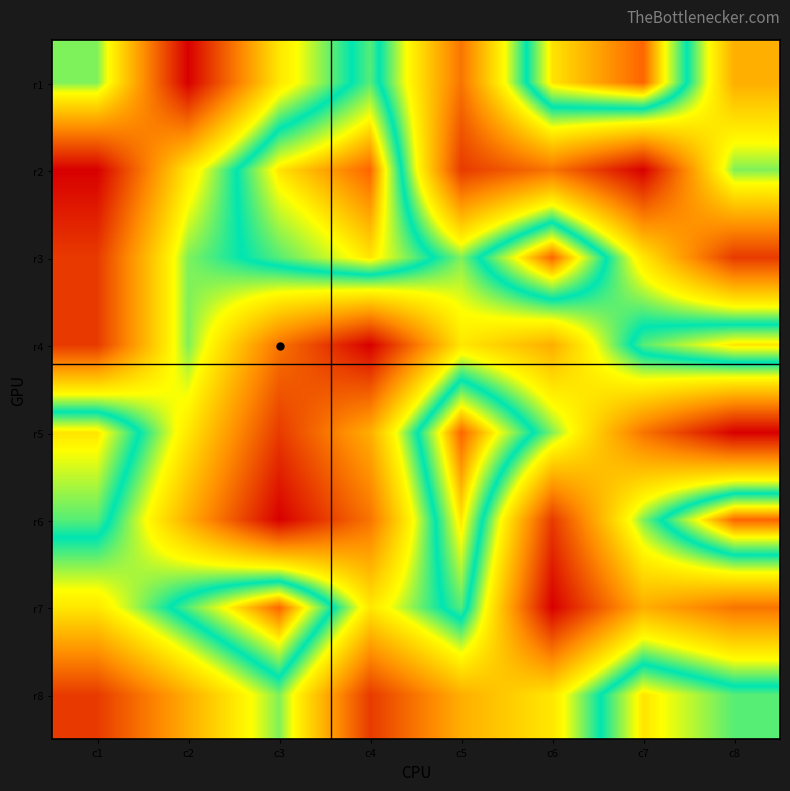

Reading left to right, what are all the values shown in this chart?

r1: c1=6	c2=1	c3=5	c4=7	c5=3	c6=8	c7=9	c8=4
r2: c1=1	c2=5	c3=8	c4=9	c5=2	c6=3	c7=1	c8=6
r3: c1=2	c2=6	c3=7	c4=8	c5=6	c6=9	c7=5	c8=2
r4: c1=2	c2=6	c3=3	c4=1	c5=5	c6=4	c7=7	c8=8
r5: c1=8	c2=5	c3=2	c4=4	c5=9	c6=6	c7=3	c8=1
r6: c1=7	c2=4	c3=1	c4=3	c5=8	c6=2	c7=6	c8=9
r7: c1=5	c2=7	c3=9	c4=5	c5=7	c6=1	c7=4	c8=3
r8: c1=2	c2=4	c3=6	c4=2	c5=4	c6=5	c7=8	c8=7